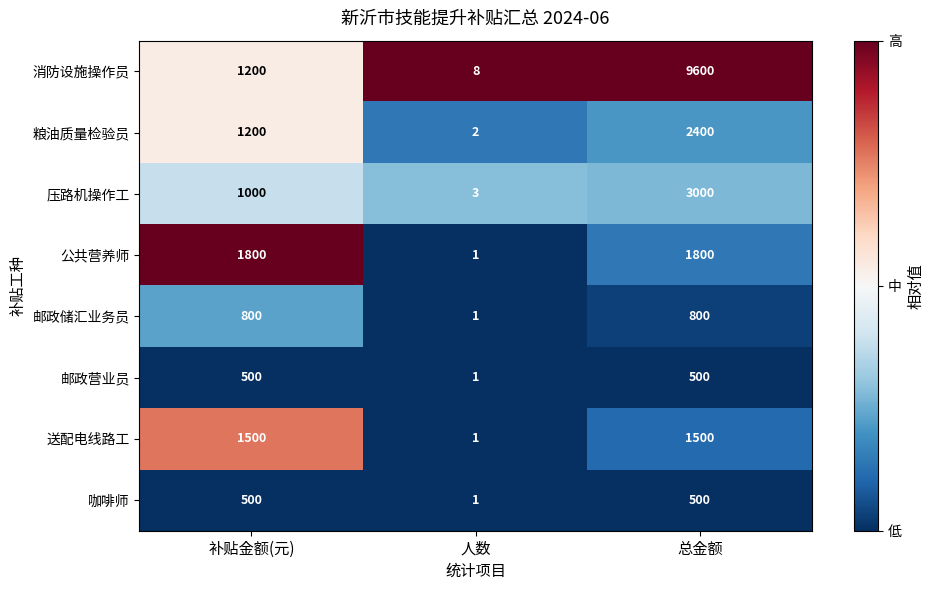

Where is 公共营养师 nearest to the value 900?

人数